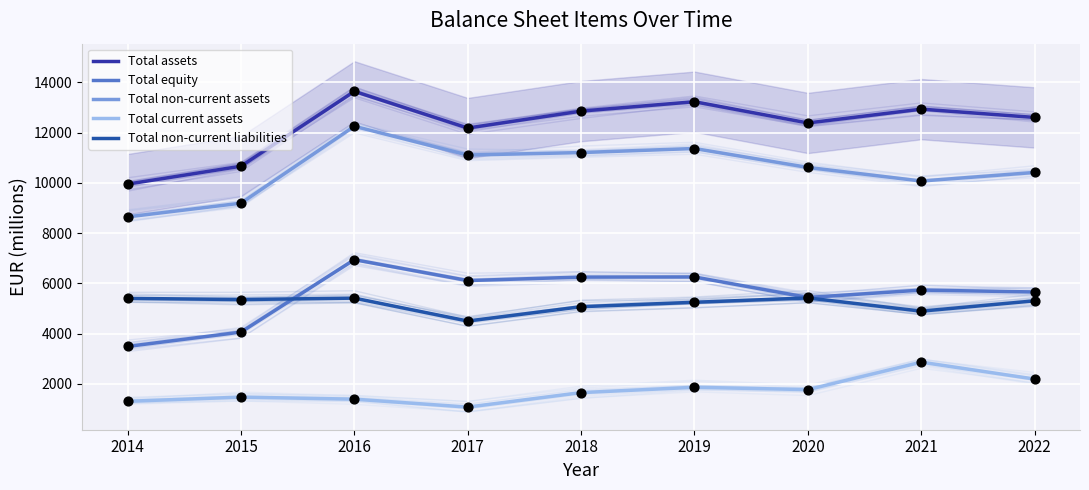

What are all the series names shown in the legend?

Total assets, Total equity, Total non-current assets, Total current assets, Total non-current liabilities